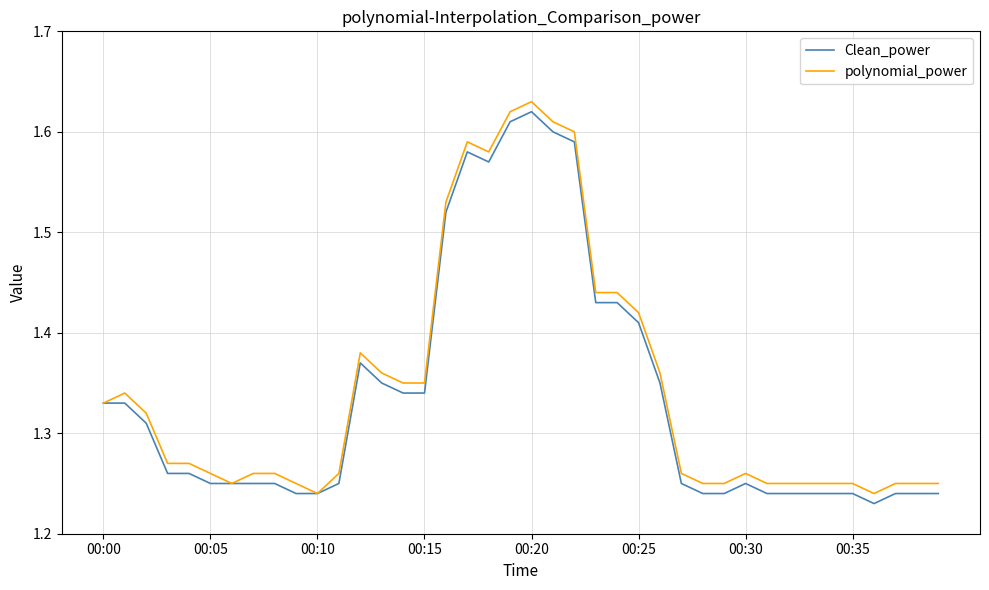

What are all the series names shown in the legend?

Clean_power, polynomial_power